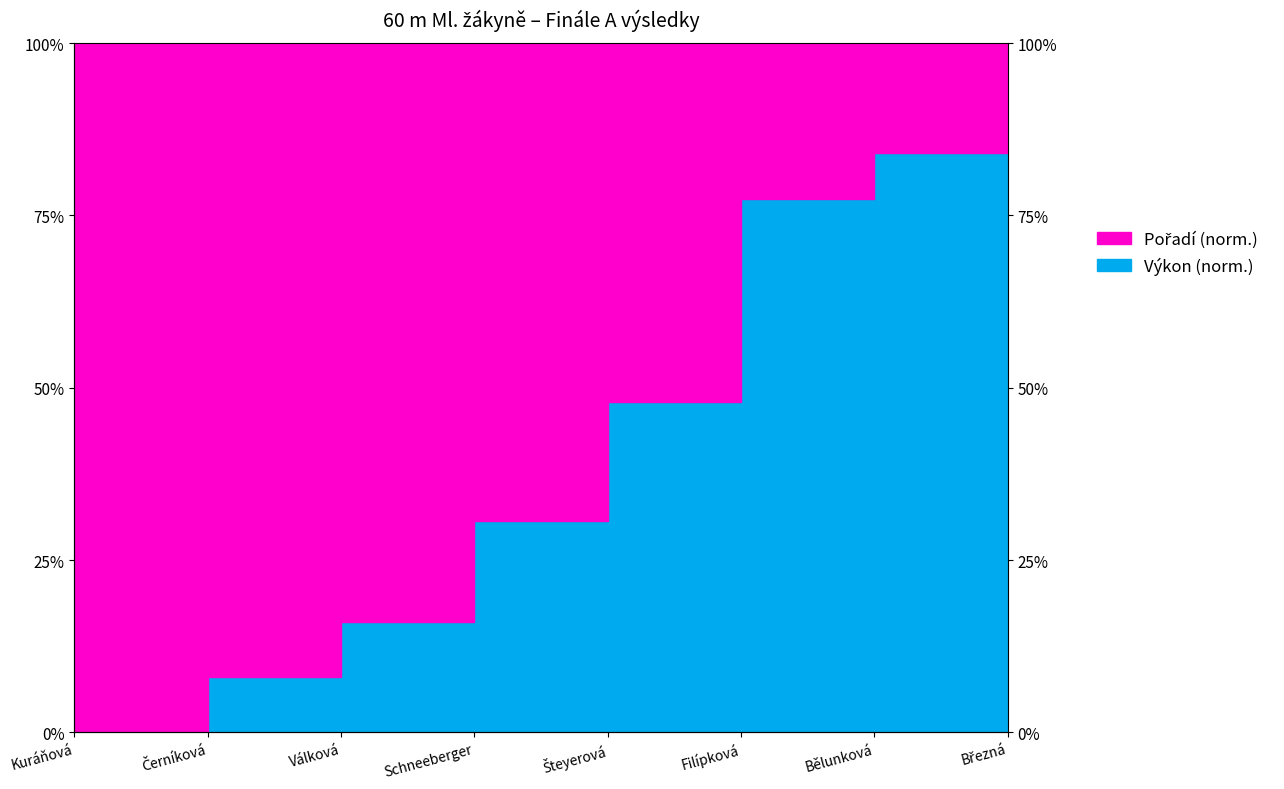

What is the sum of the values at Válková and Kuráňová?

0.2